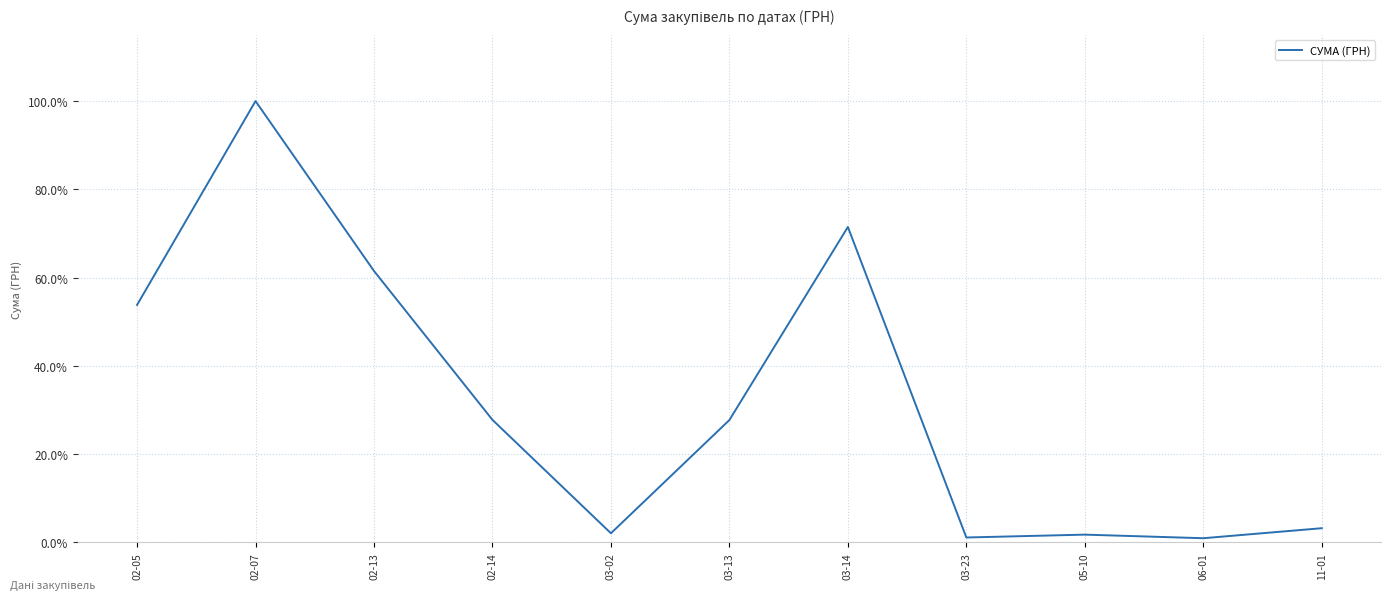

At which category does the chart reach its peak across all series?

02-07